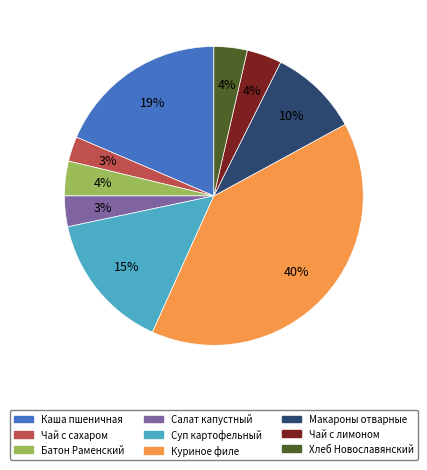

To the nearest percent, what is the difference between the Чай с лимоном and Суп картофельный slice percentages?

11%